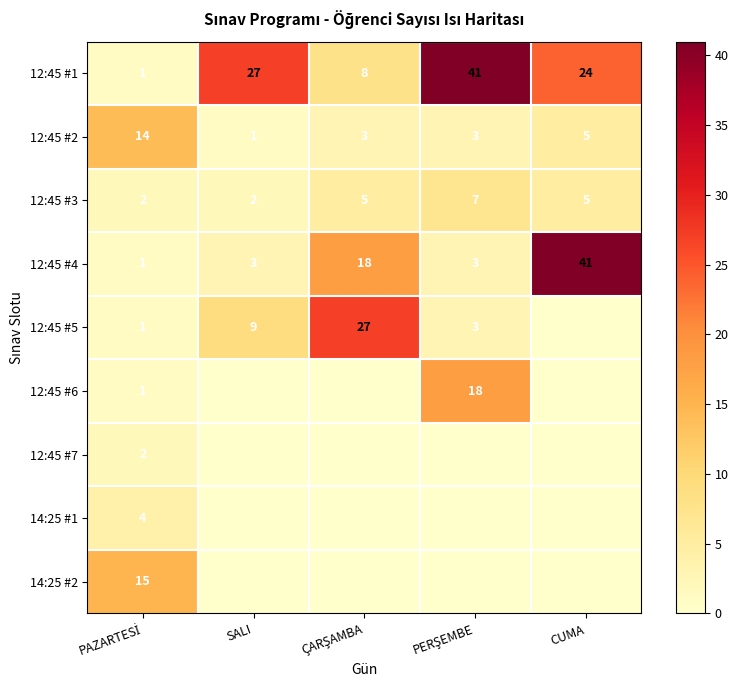

At which category is the sum across all series the highest?

PERŞEMBE